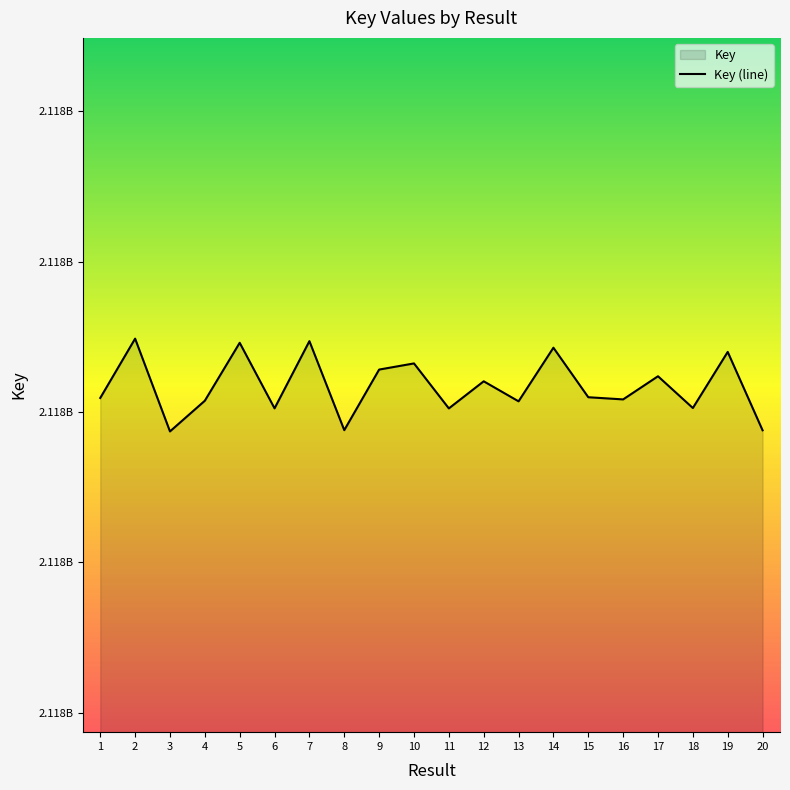

What is the difference between the values at 10 and 5?

6860